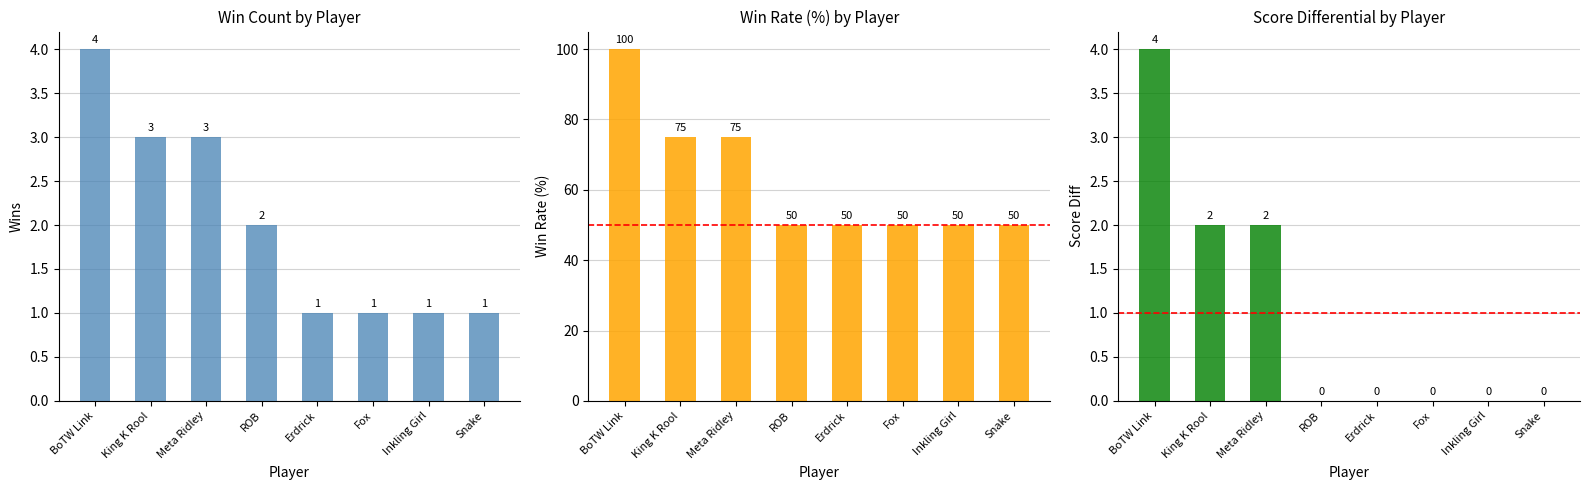

Between Snake and BoTW Link, which is larger?

BoTW Link